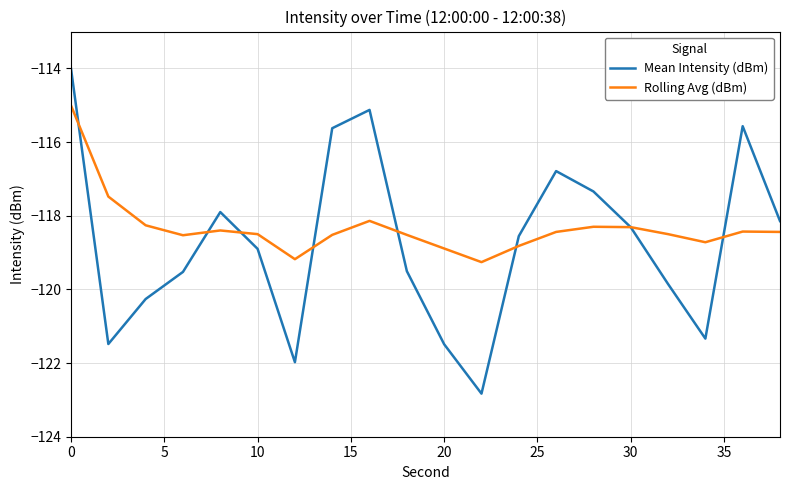

Does the chart display data point markers on the line(s)?

No